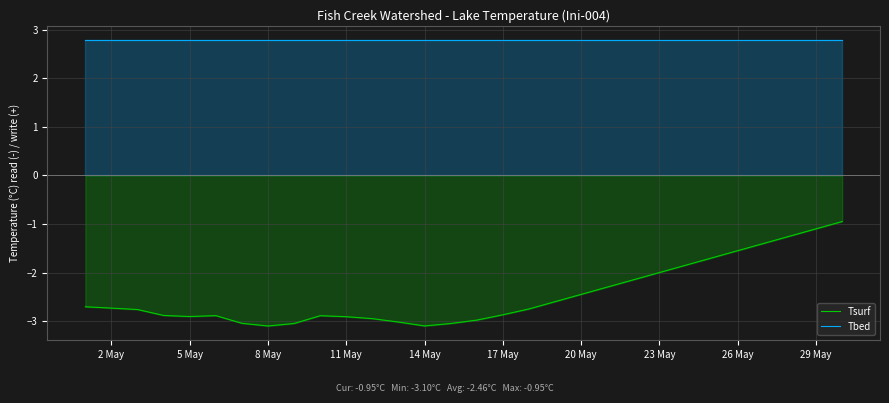

Where is Tsurf nearest to the value -2?

23 May